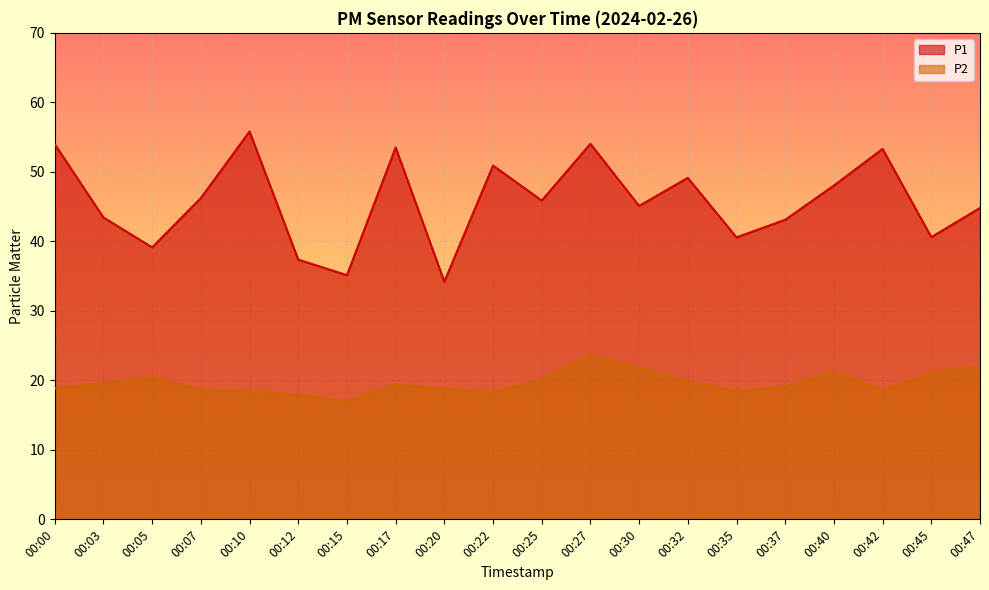

In P2, how many points are lower than both neighbors (excluding endpoints)?

4